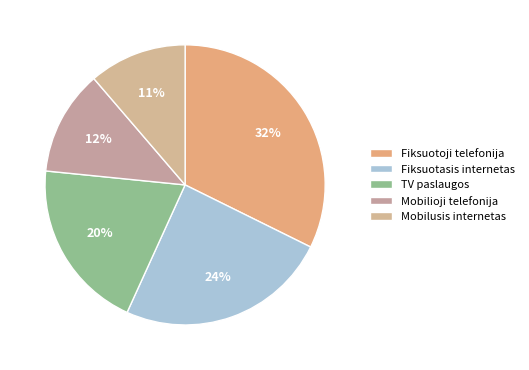

Which slice is the smallest?

Mobilusis internetas